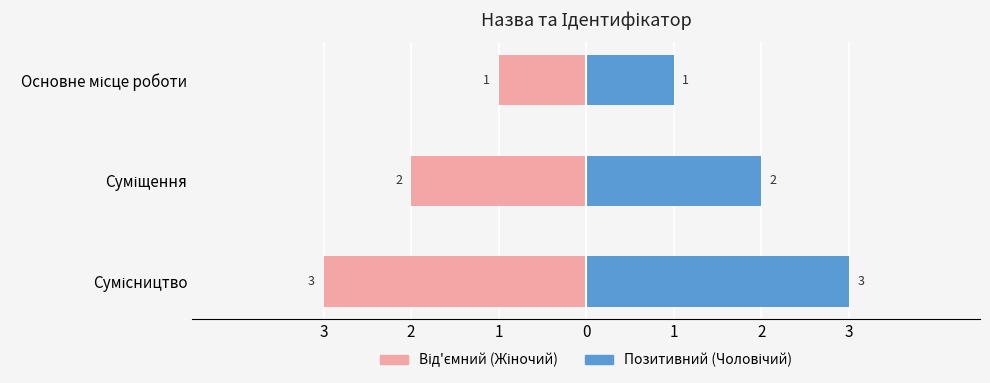

At Основне місце роботи, list the series in order from largest to smallest.

Позитивний (Чоловічий), Від'ємний (Жіночий)